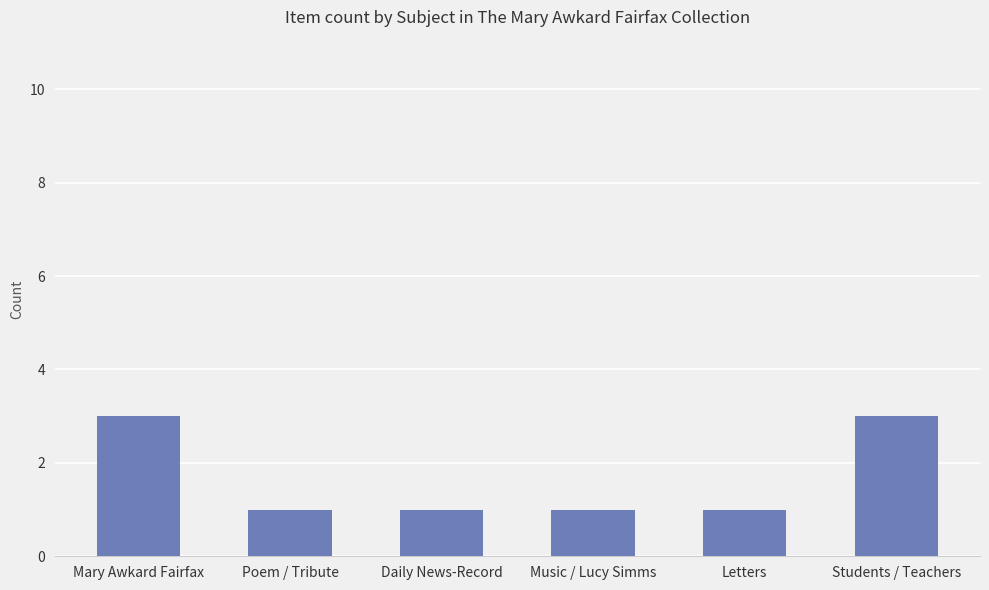

How many bars are there in total?

6